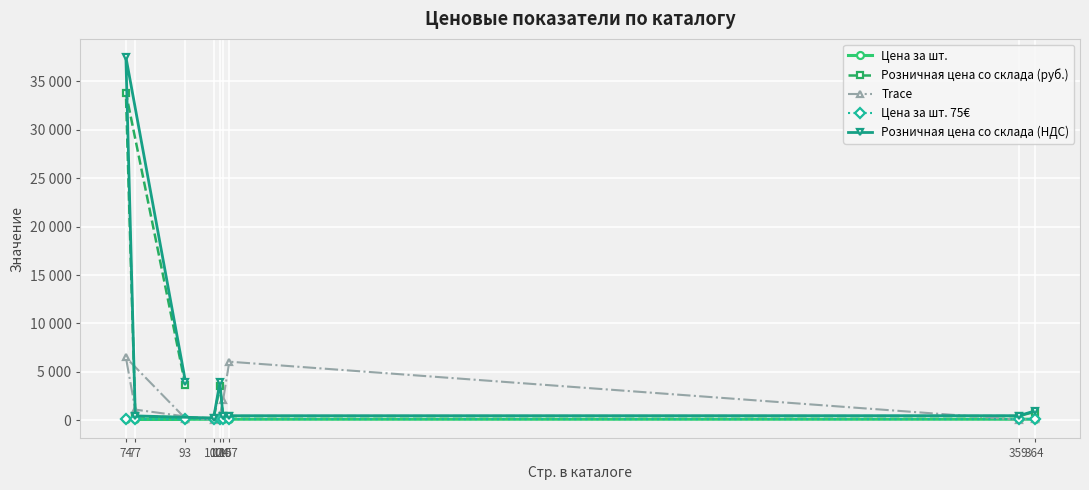

At 105, list the series in order from largest to smallest.

Trace, Розничная цена со склада (НДС), Розничная цена со склада (руб.), Цена за шт. 75€, Цена за шт.